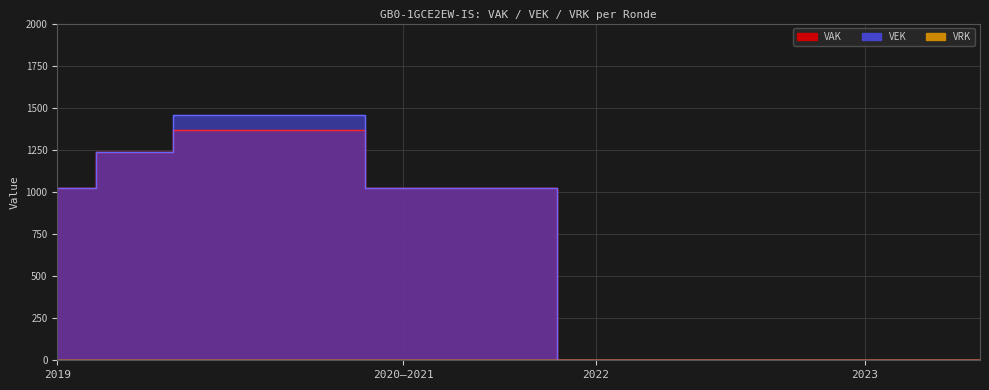

At 2021 1ste aanpassing goedgekeurd, list the series in order from smallest to largest.

VAK, VEK